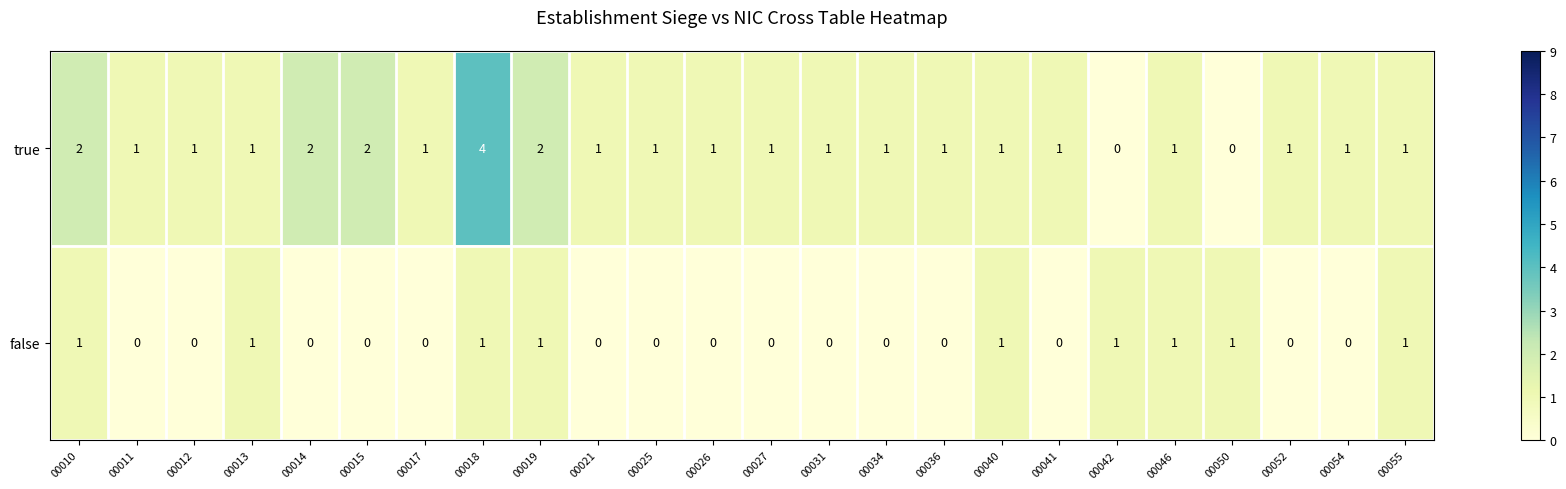

Between 00031 and 00040, which series saw the biggest shift?

false